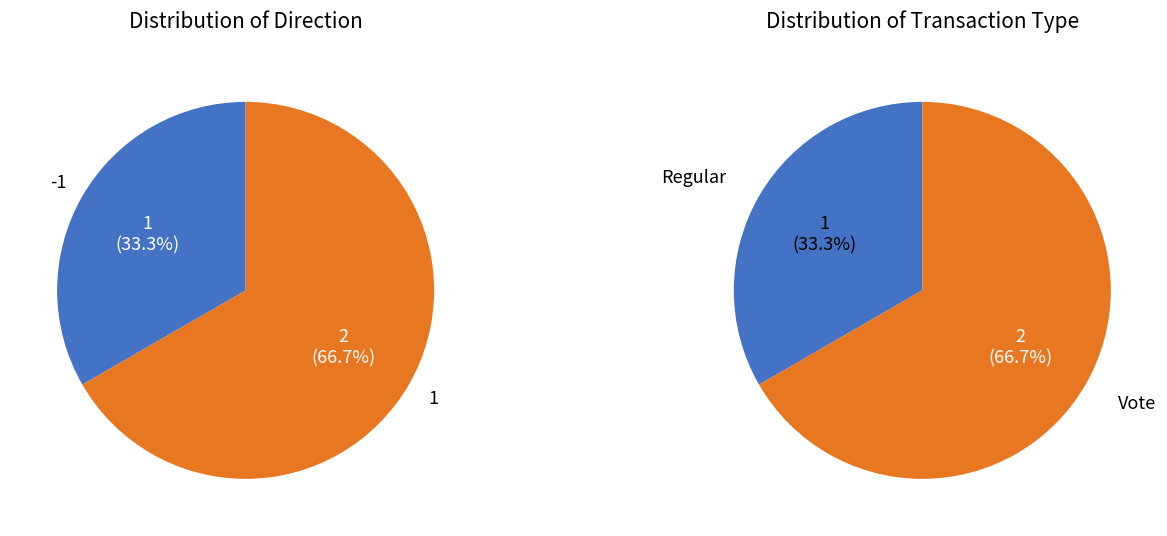

What percentage is NOT represented by direction_values?

66.7%